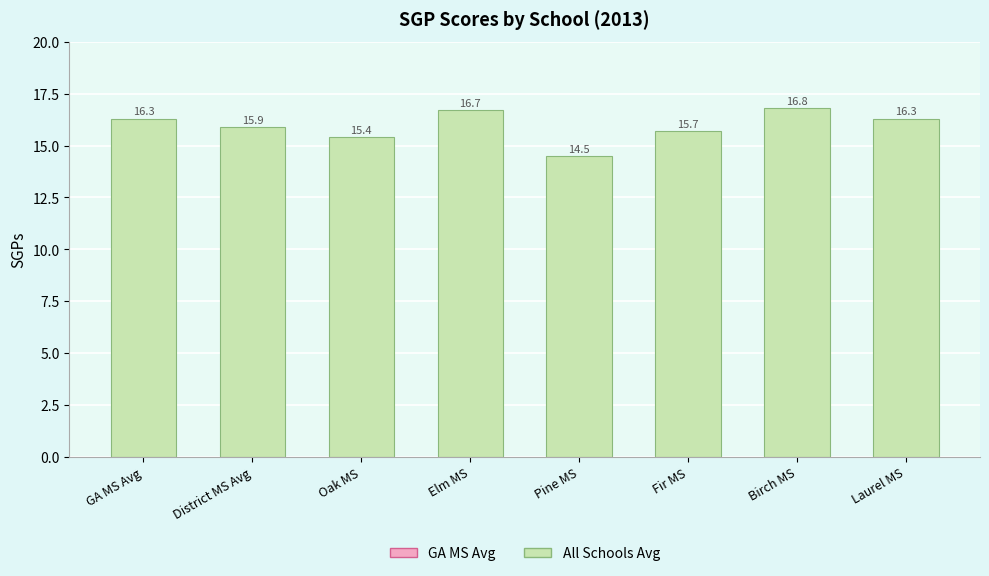

What value does the data have at Birch MS?

16.8